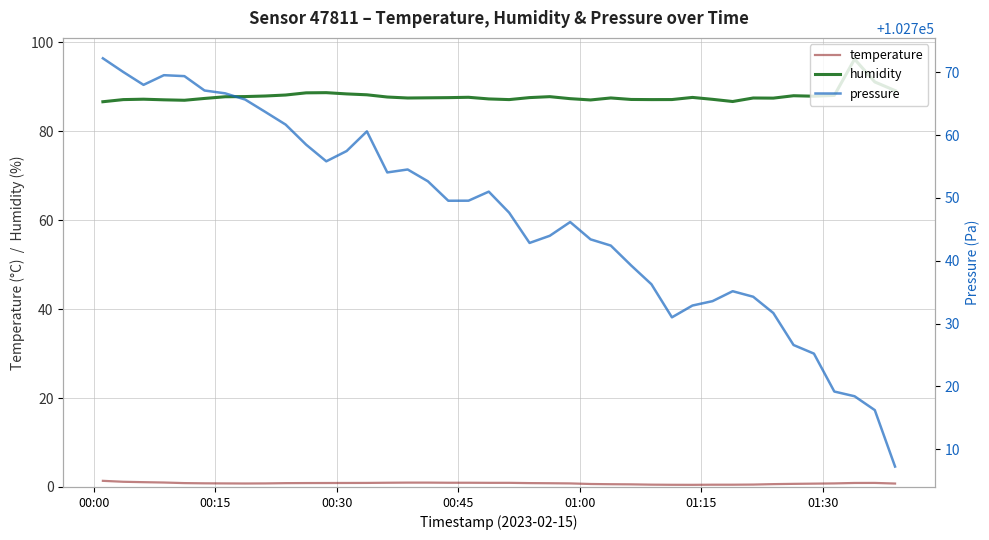

What is the sum of all pressure values?

4109871.3